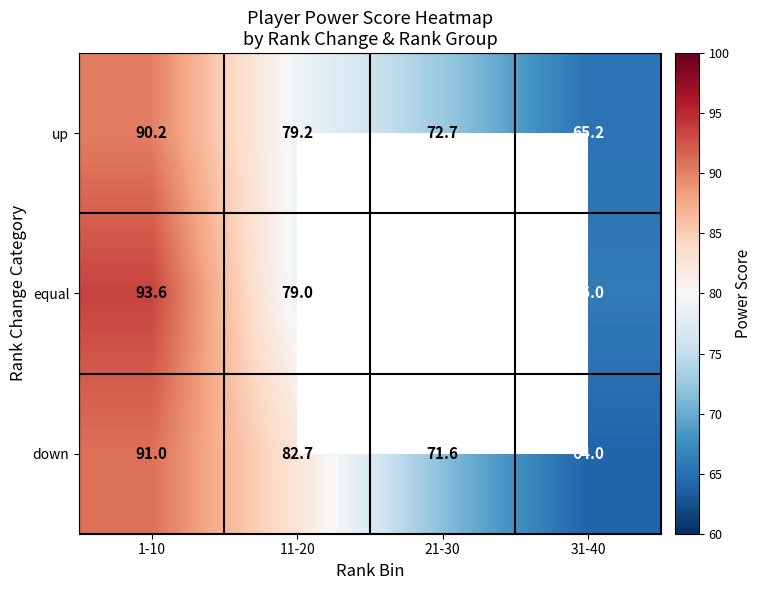

What is the difference between the maximum and minimum values in the down series?

27.0